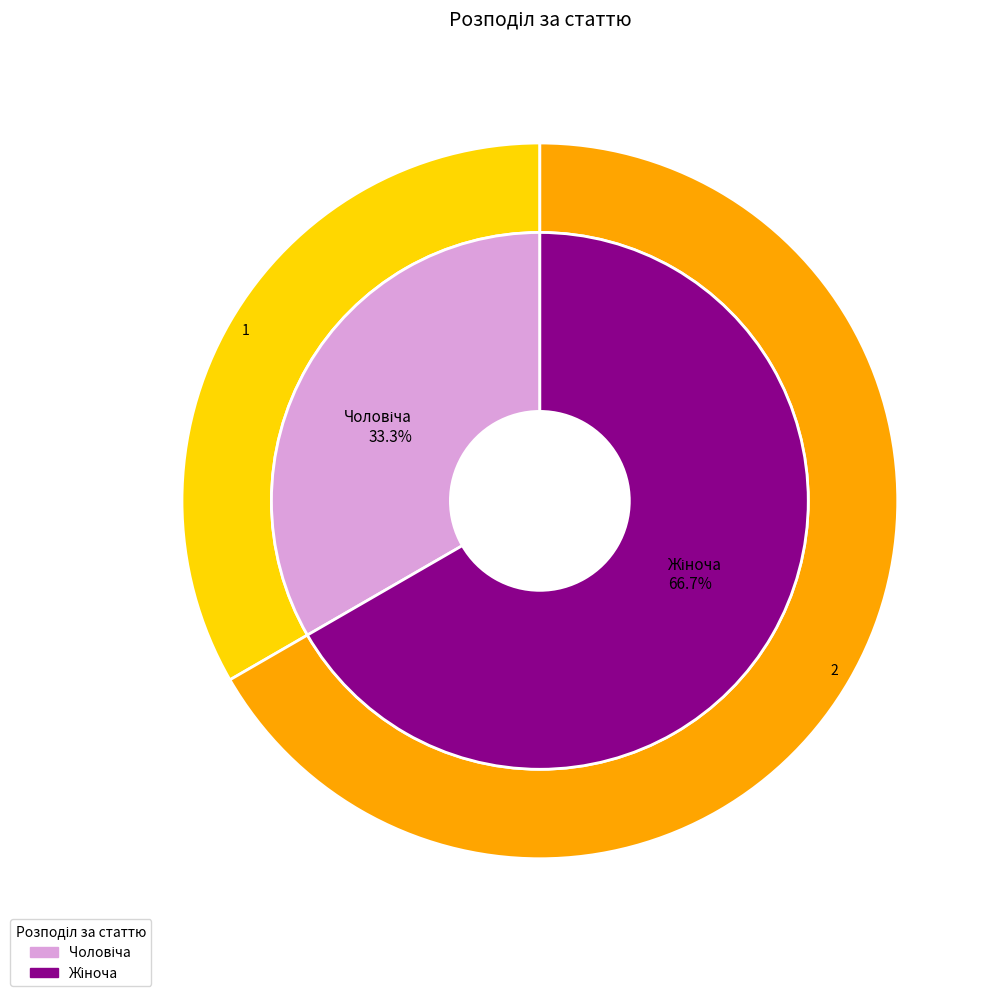

How much of the chart is everything except Чоловіча?

66.7%